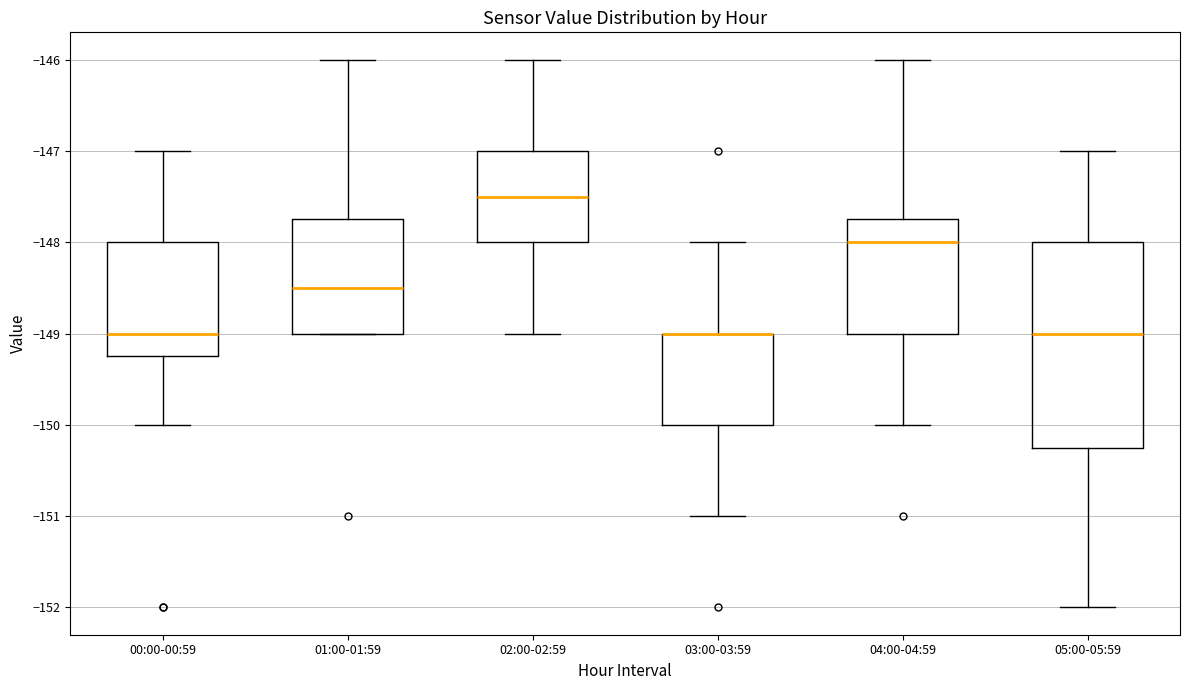

Where is the upper edge of the box for 00:00-00:59 on the y-axis? The values are not printed on the chart, so give them approximately, as read against the axis.

-148.0